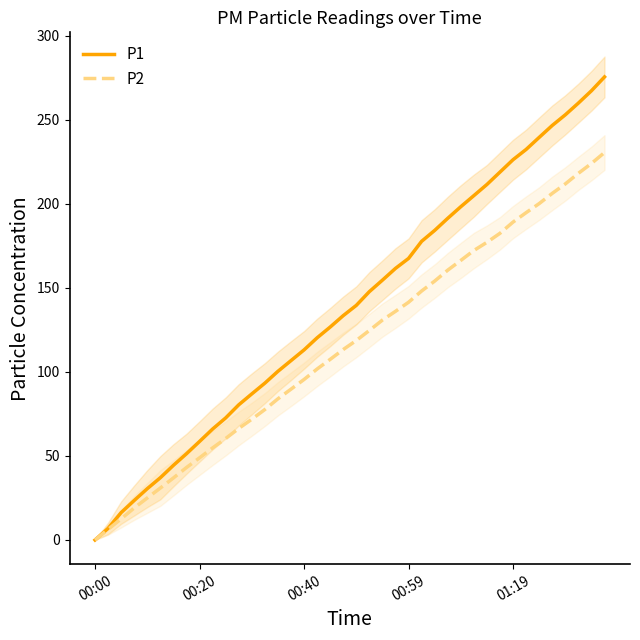

How many lines are shown in the chart?

2